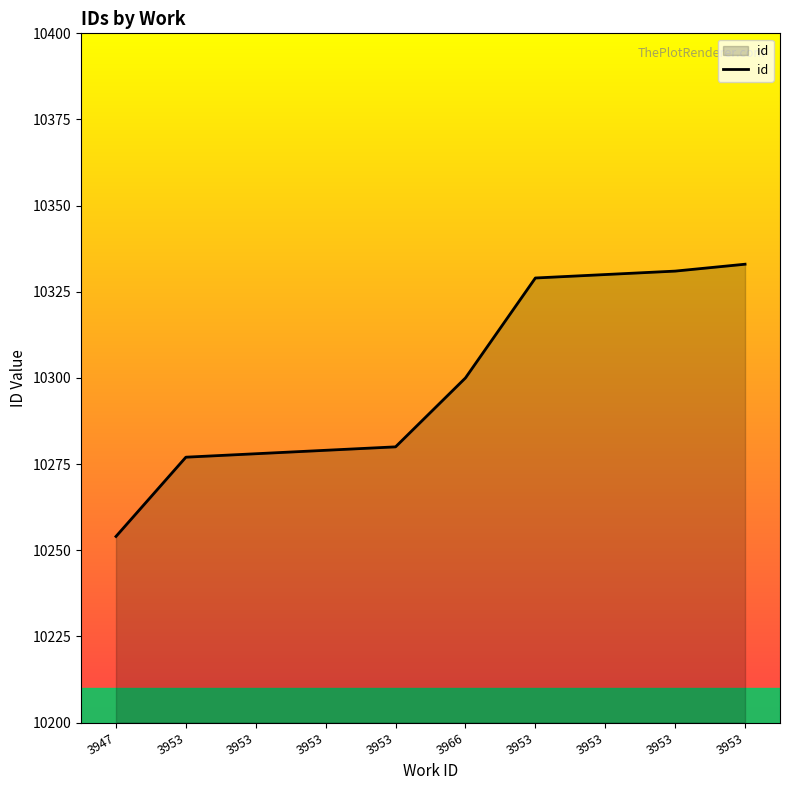

Does the chart have visible grid lines?

No